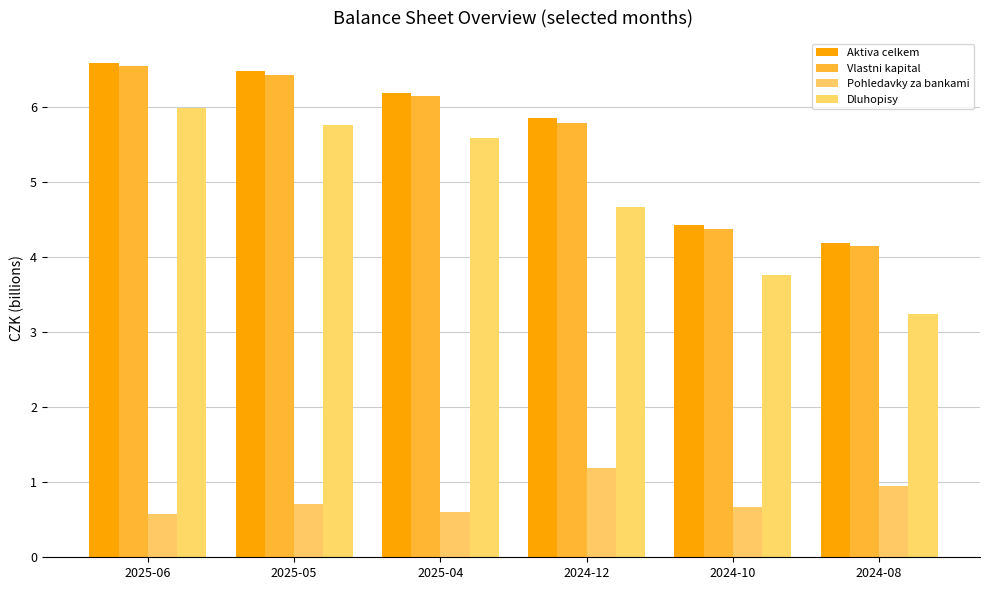

Between 2025-06 and 2024-08, which is larger?

2025-06